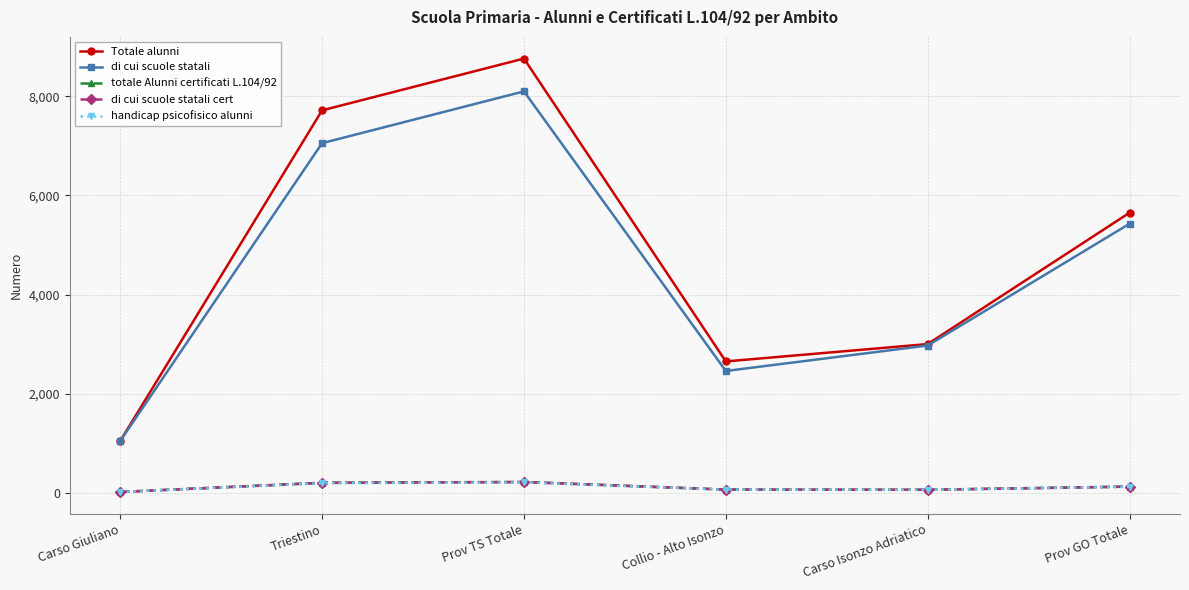

What is the label of the 3rd point from the left?

Prov TS Totale